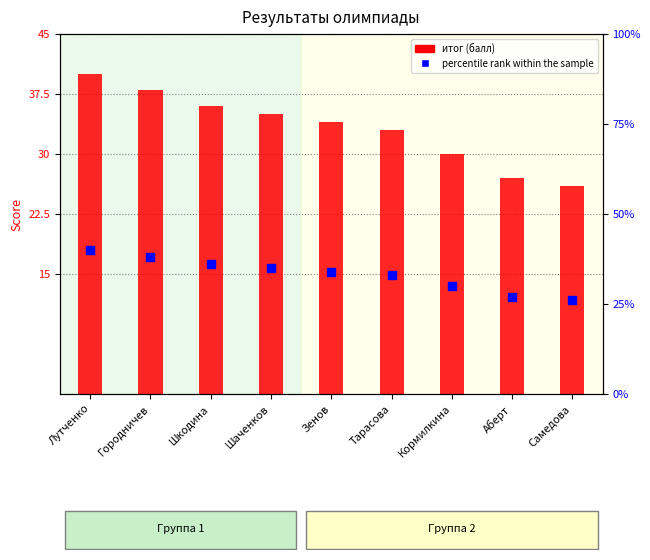

Which series contains the highest Y value?

итог